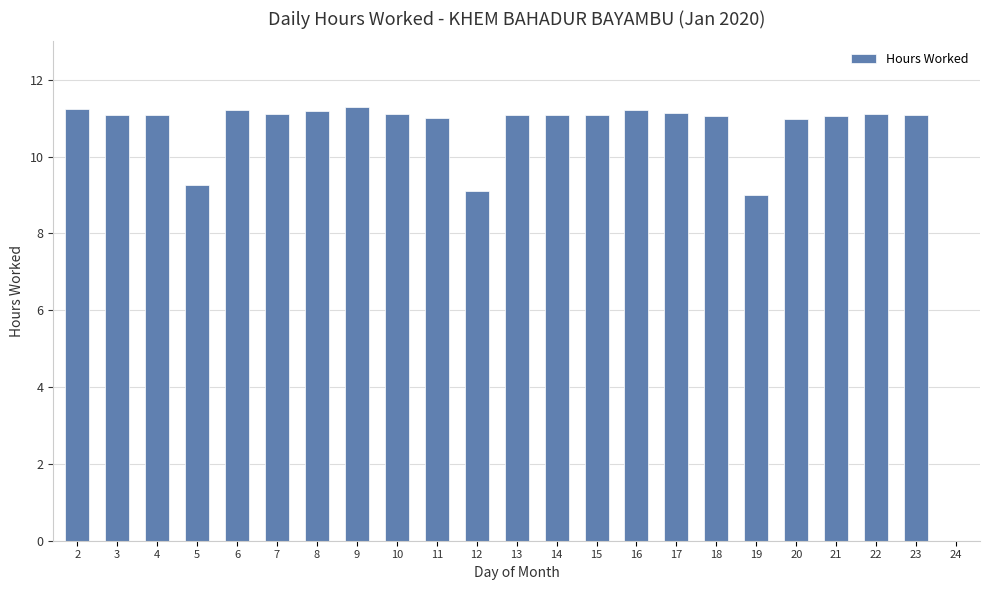

How many values are above zero?

22